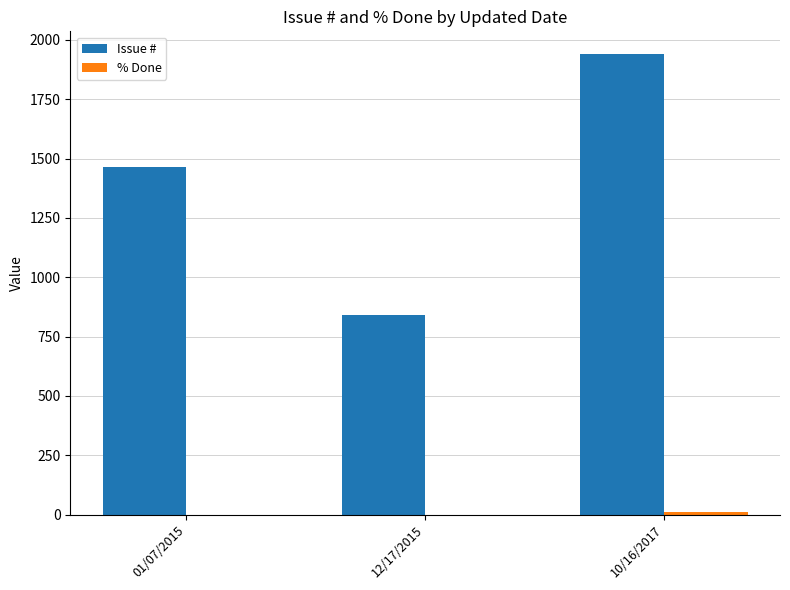

Which series has the largest total across all categories?

Issue #